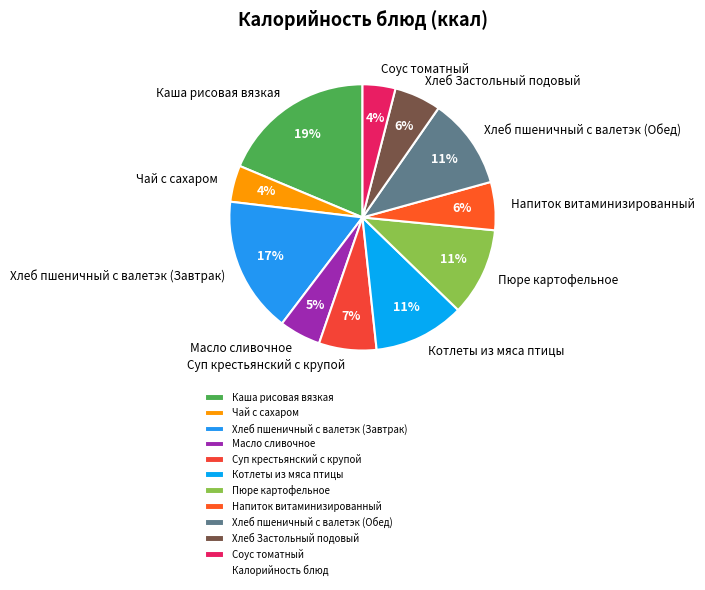

What is the ratio of the value at Масло сливочное to the value at Котлеты из мяса птицы?

0.5